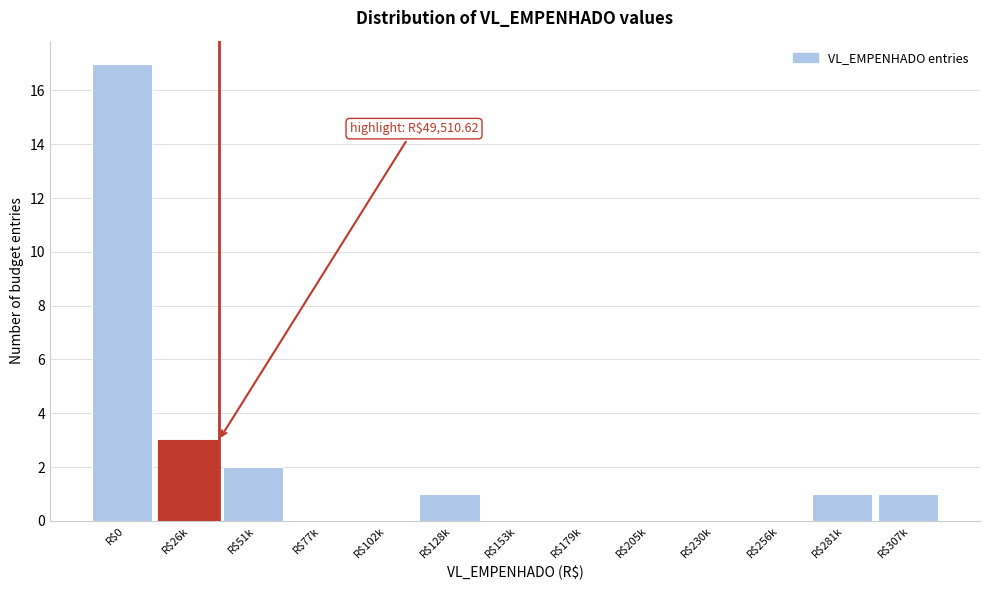

Is it true that the value at R$205k is 10?

False